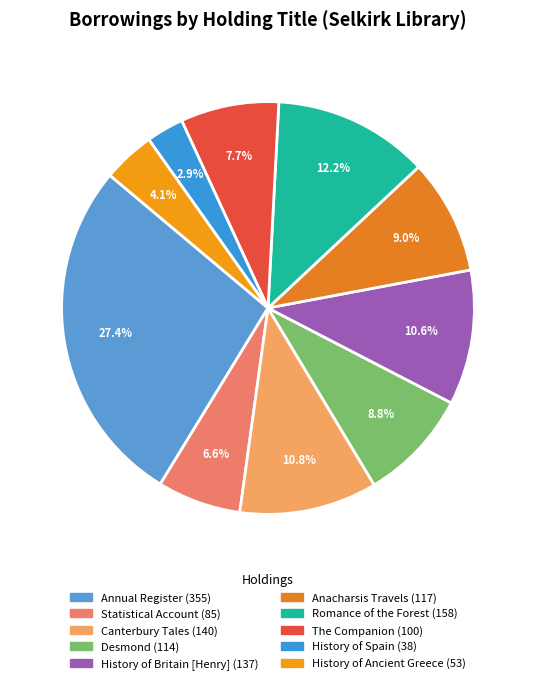

Is it true that Canterbury Tales is 18% of the pie?

False